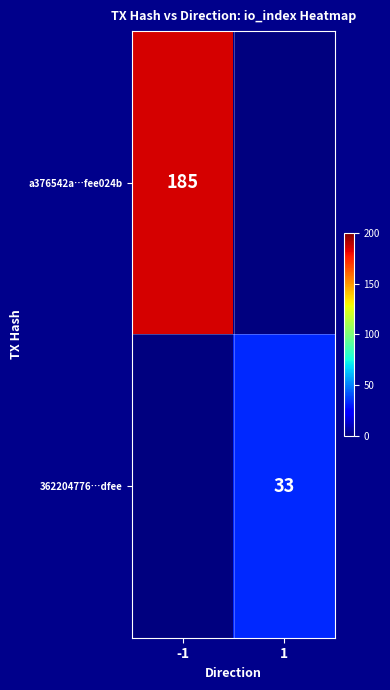

Is it true that 362204776…dfee equals 49 at 1?

False